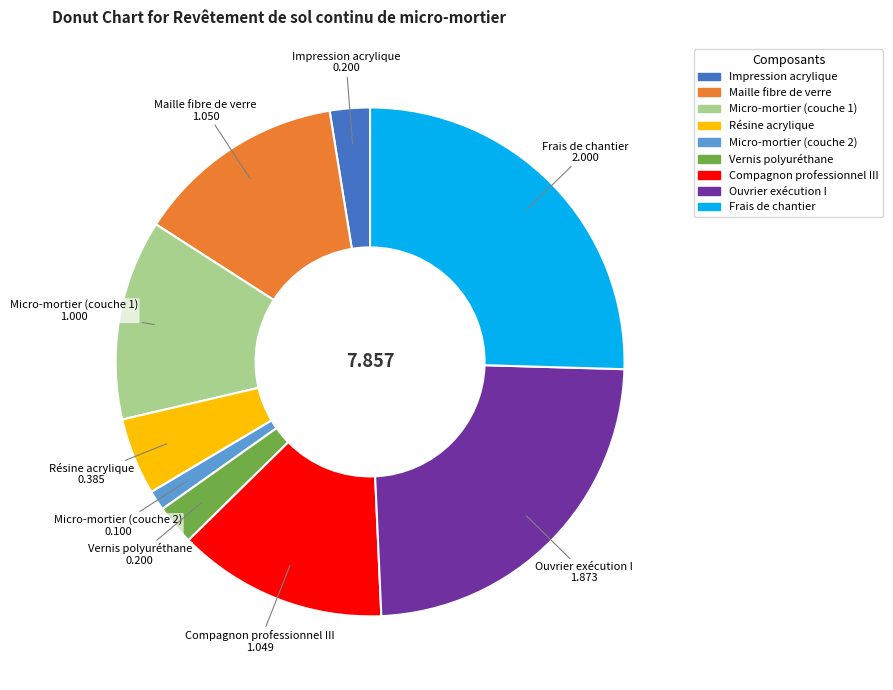

Is there any slice that represents more than half of the pie?

No